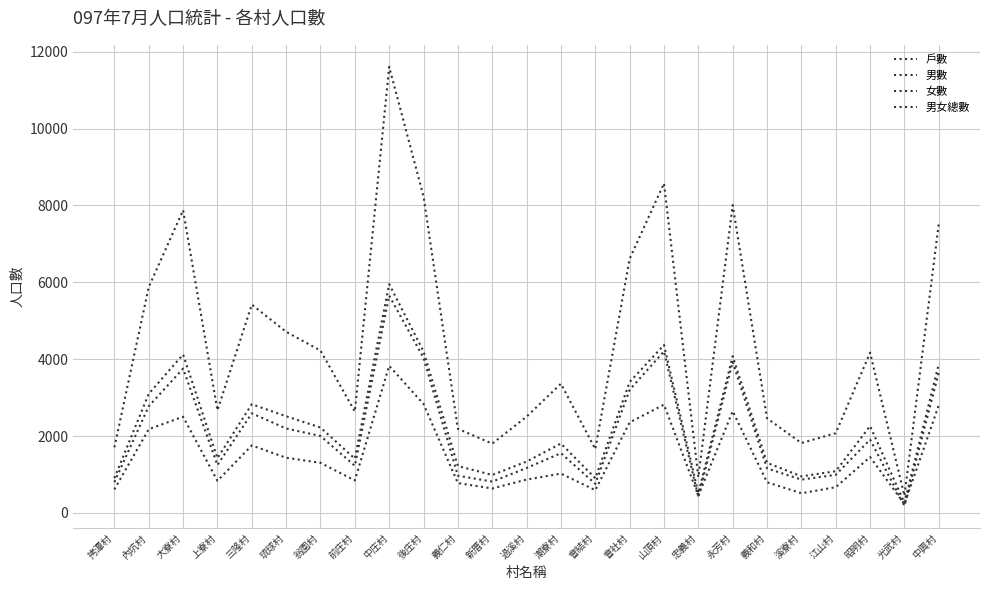

Does the chart have visible grid lines?

Yes